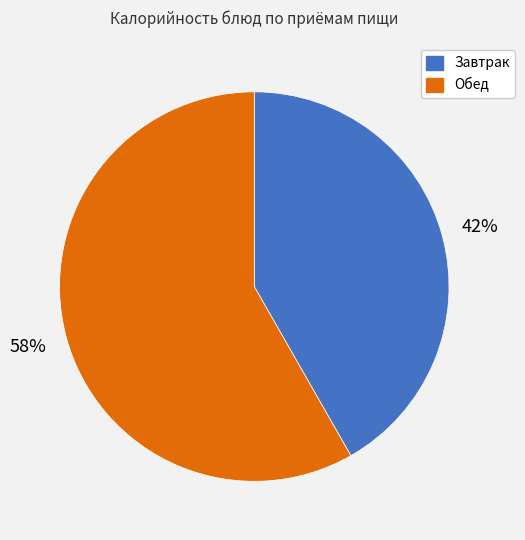

Rank the categories by value from lowest to highest.

Завтрак, Обед